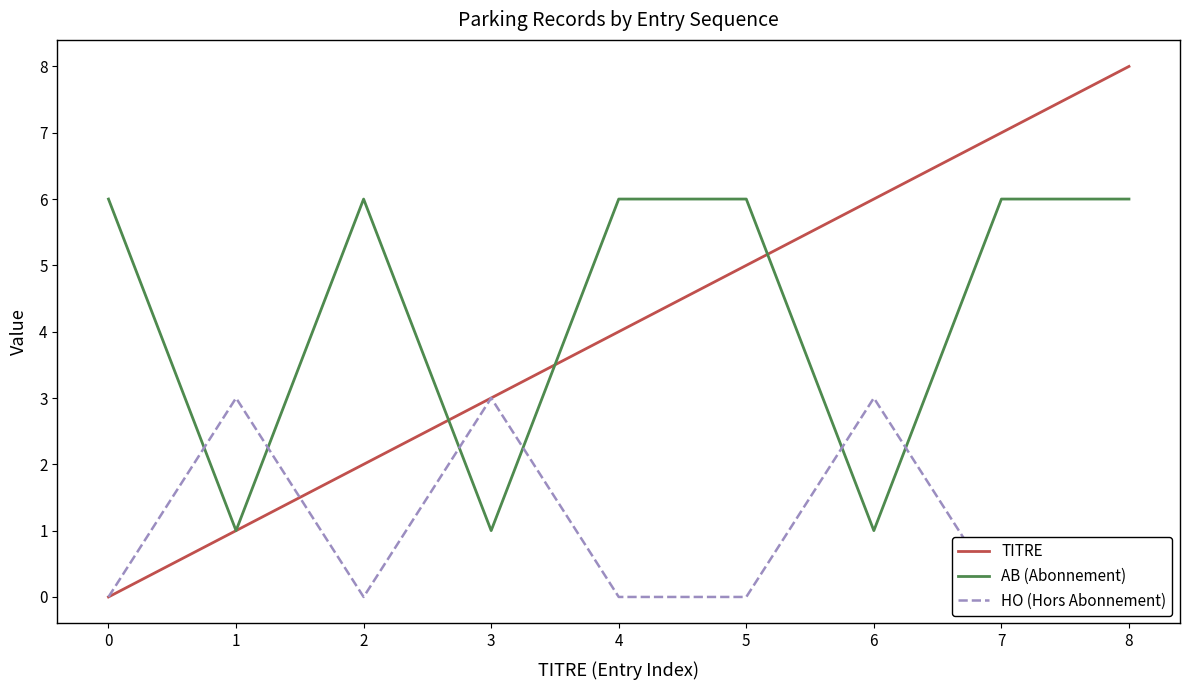

Rank the series at 4 from highest to lowest value.

AB (Abonnement), TITRE, HO (Hors Abonnement)